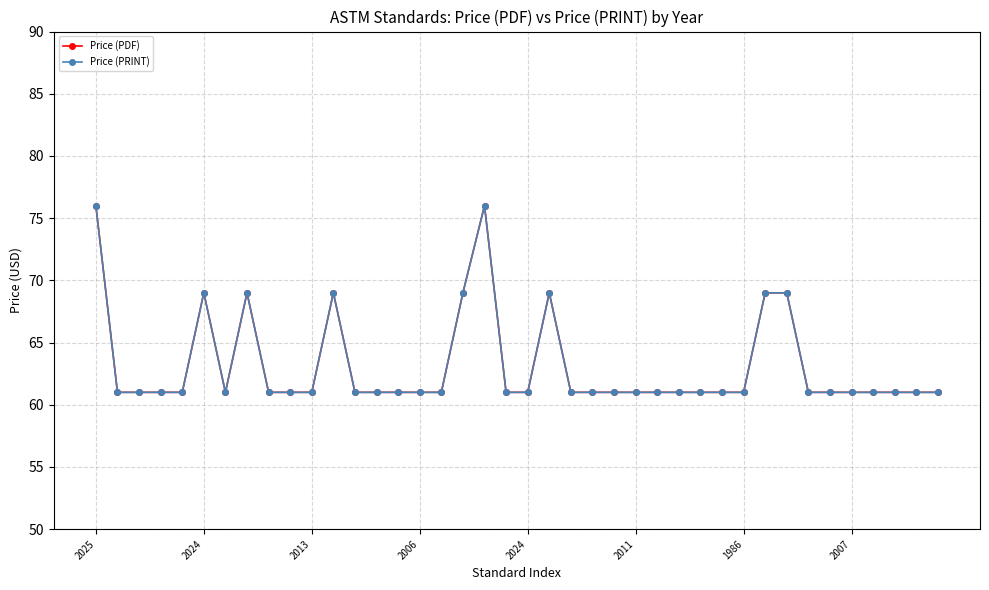

What are all the series names shown in the legend?

Price (PDF), Price (PRINT)